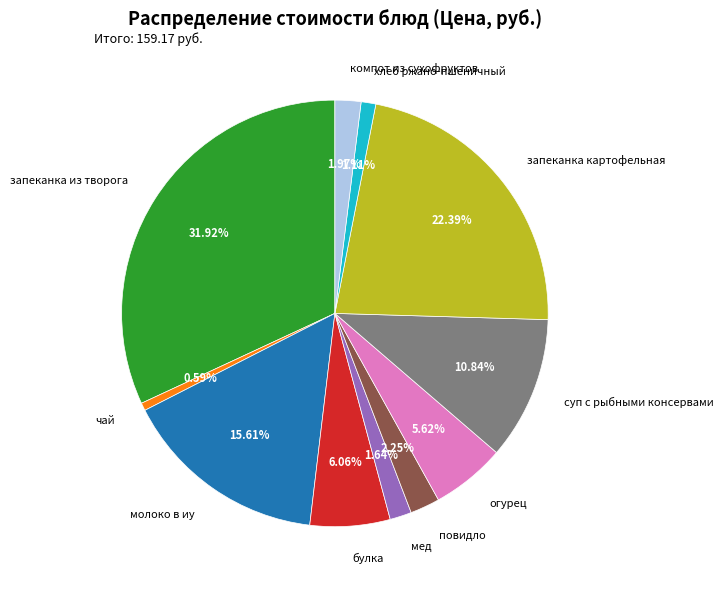

Which category has the biggest portion of the pie?

запеканка из творога